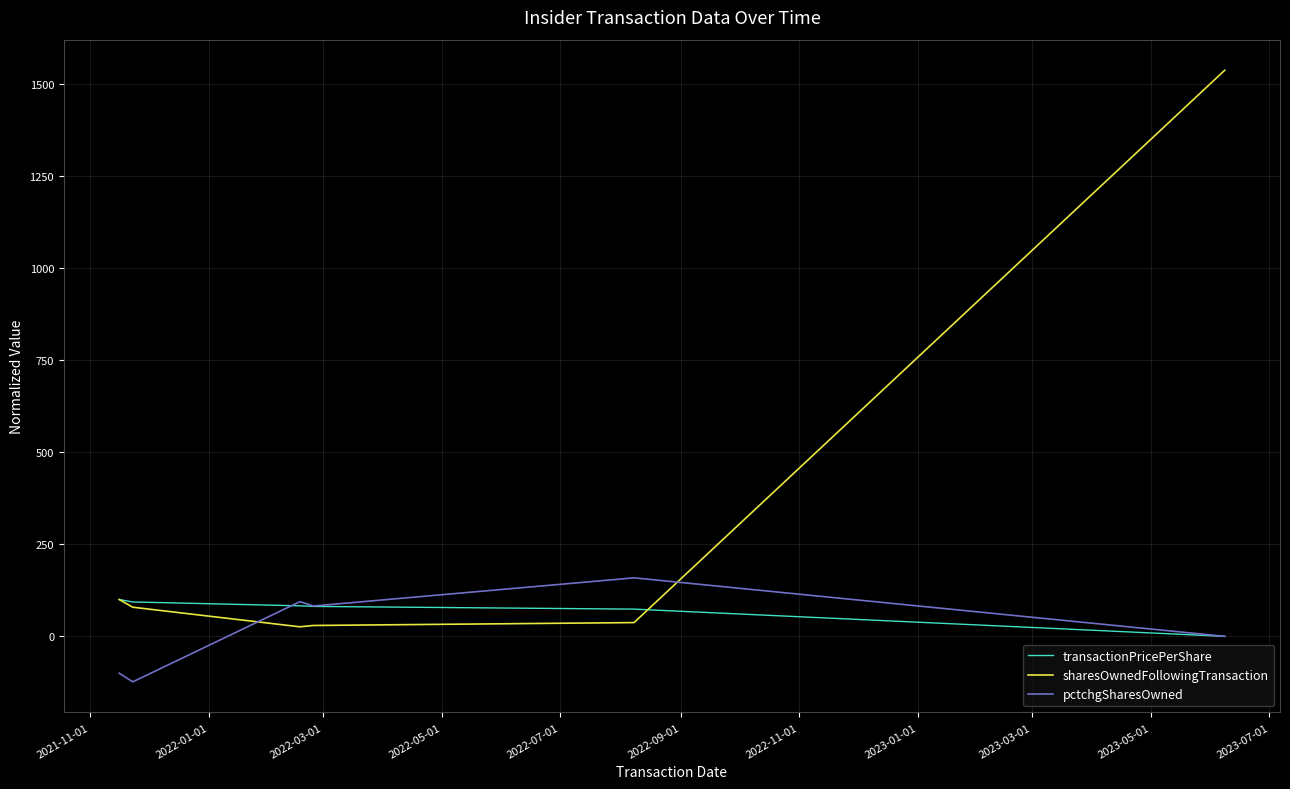

Rank the series by their average value, from highest to lowest.

sharesOwnedFollowingTransaction, transactionPricePerShare, pctchgSharesOwned